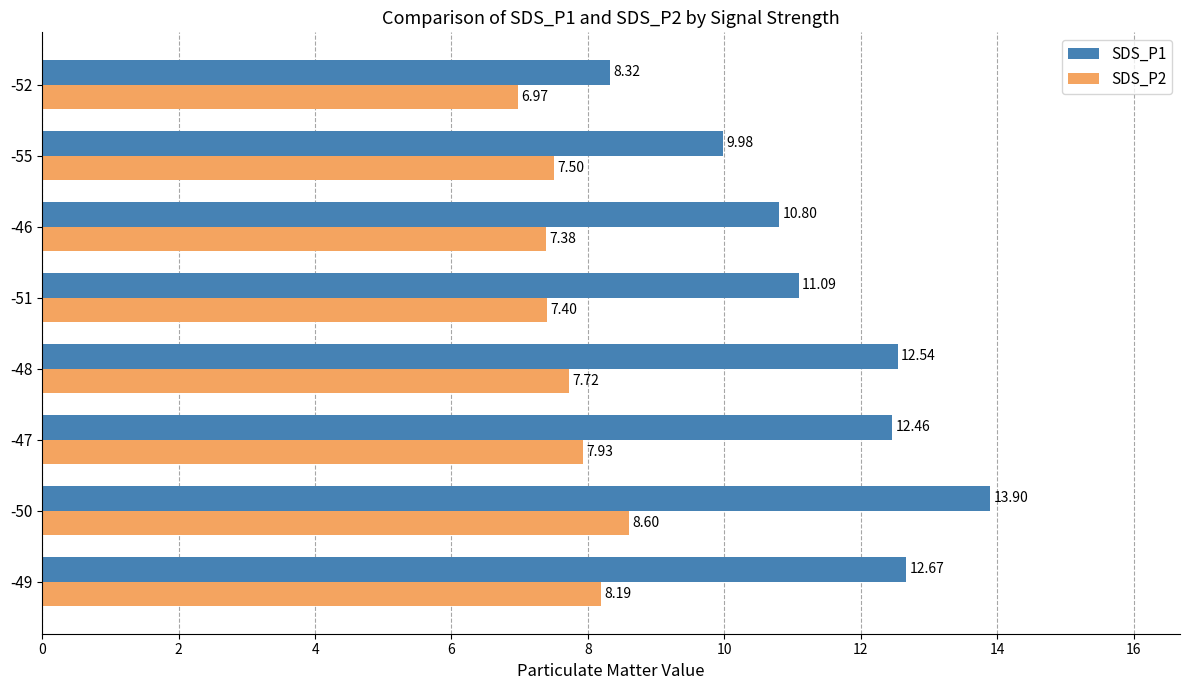

How many series are shown in this chart?

2